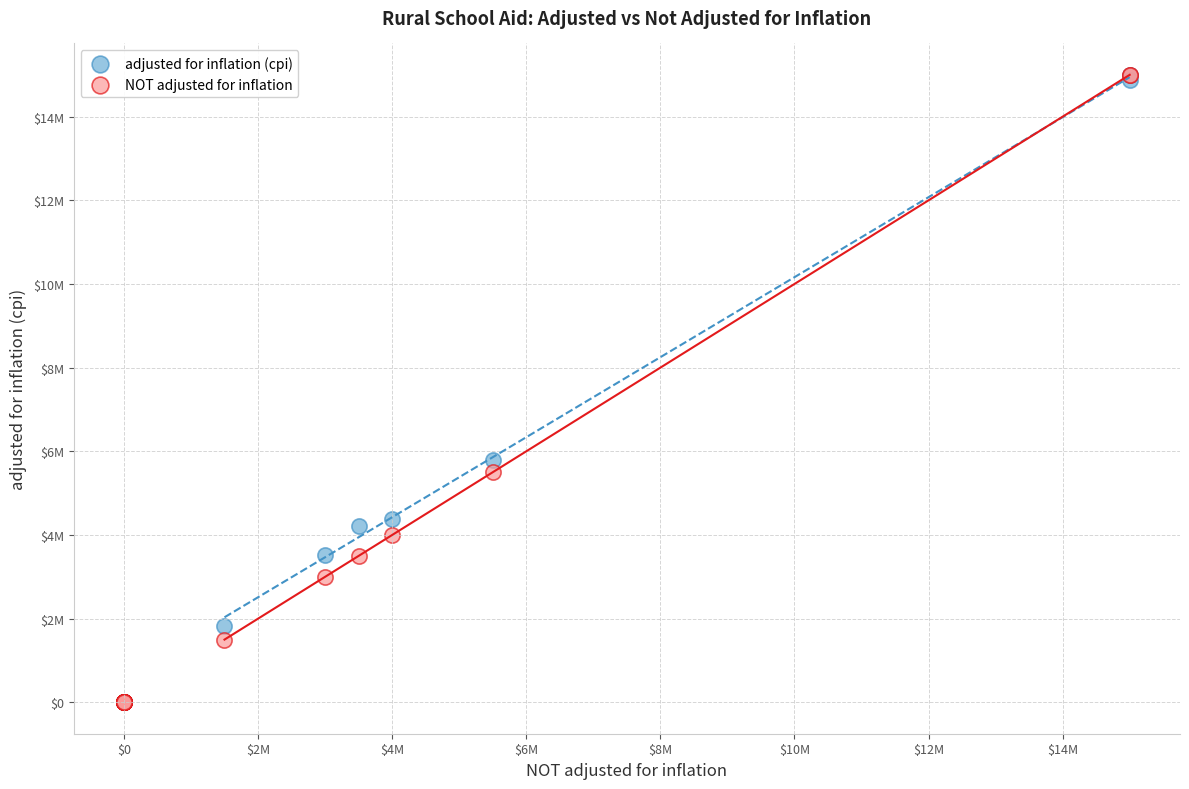

What are all the series names shown in the legend?

adjusted for inflation (cpi), NOT adjusted for inflation